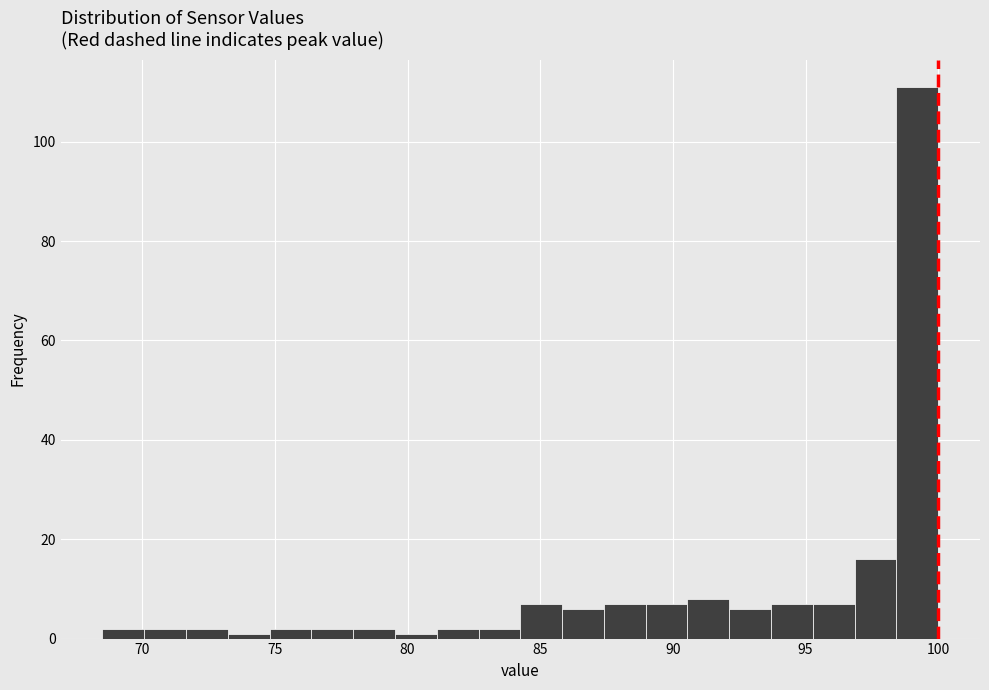

Read against the x-axis, roughly where is the centre of the tallest bar?

99.0